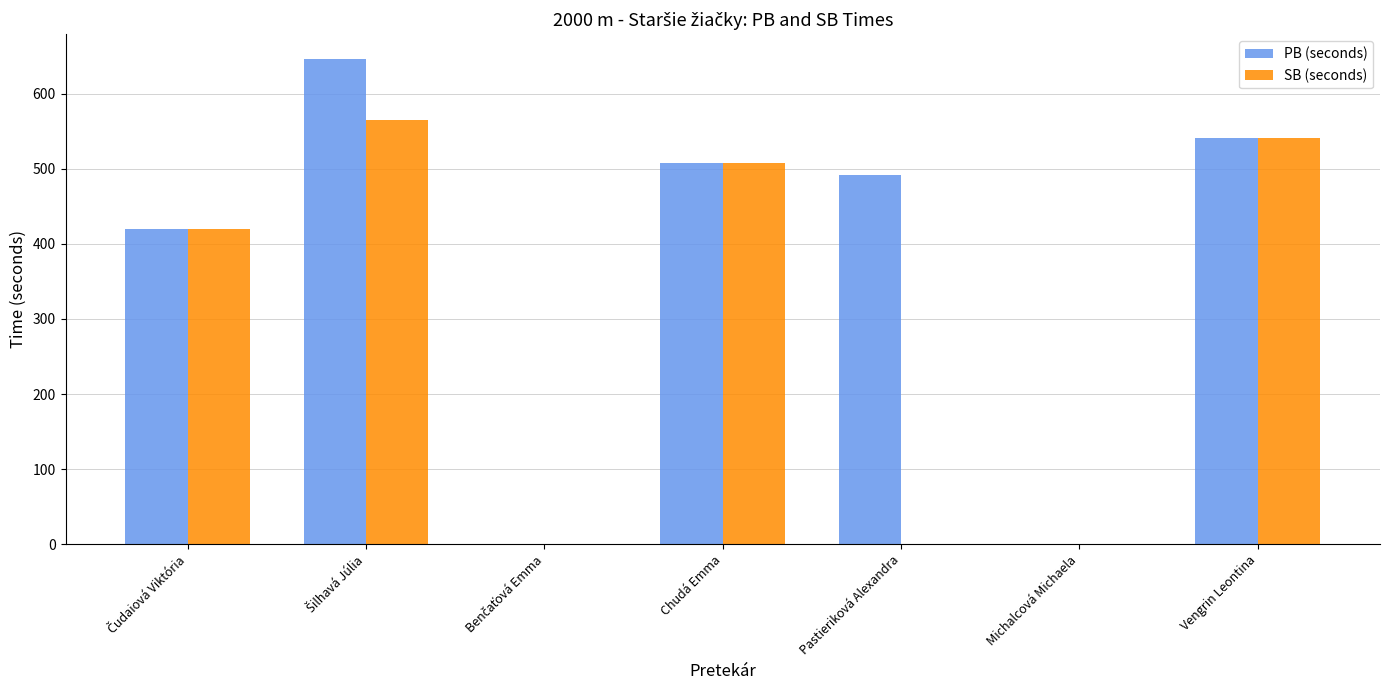

How many groups of bars are there?

7